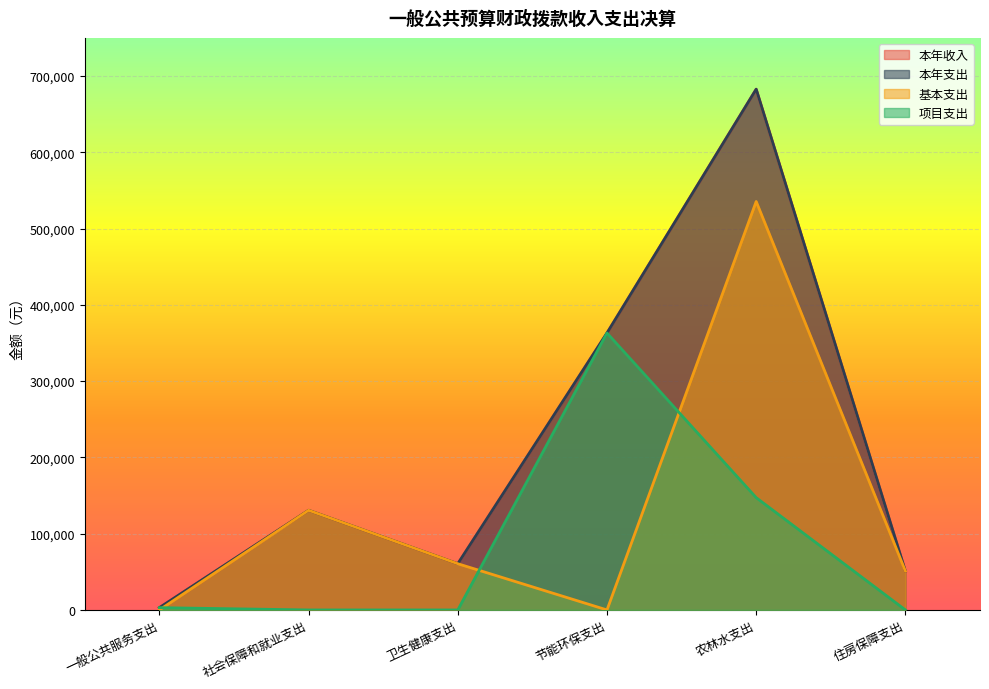

Is it true that 本年收入 equals 68664.6 at 住房保障支出?

False